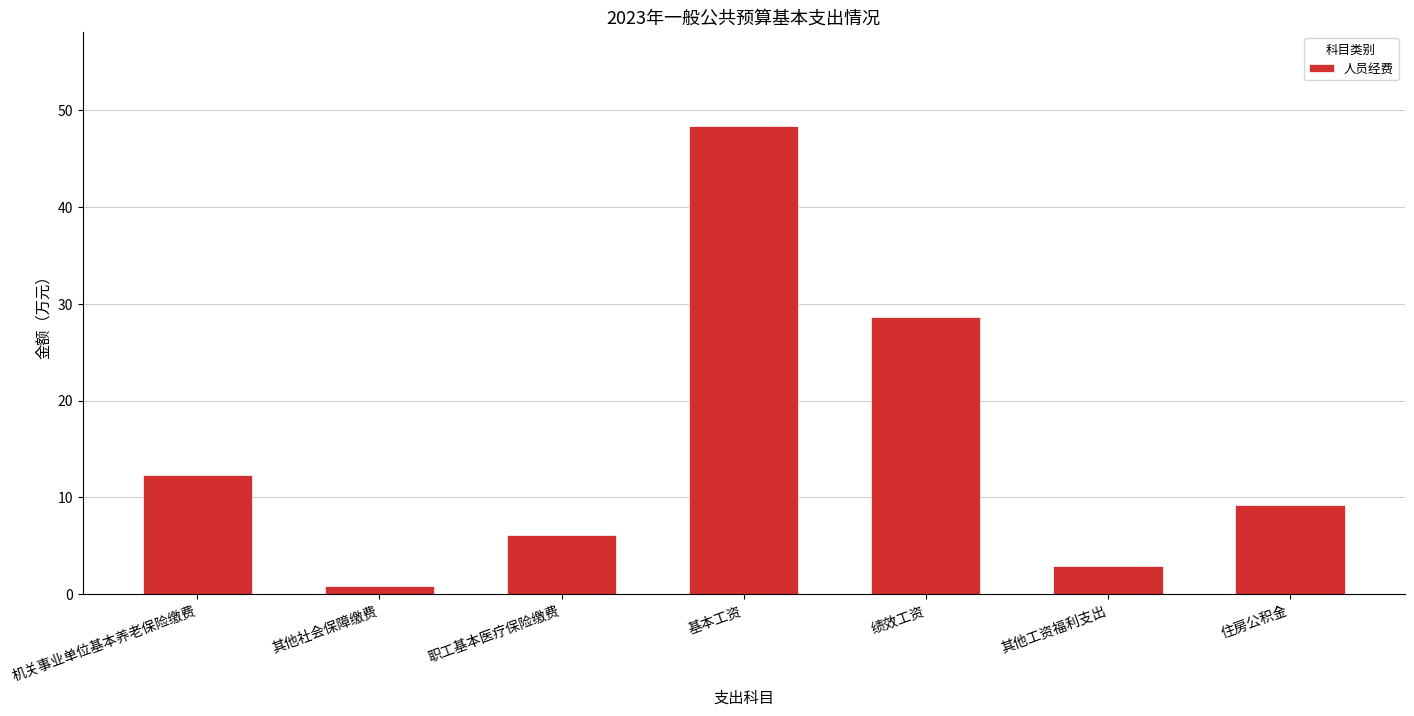

Where does the data first go above 9?

机关事业单位基本养老保险缴费